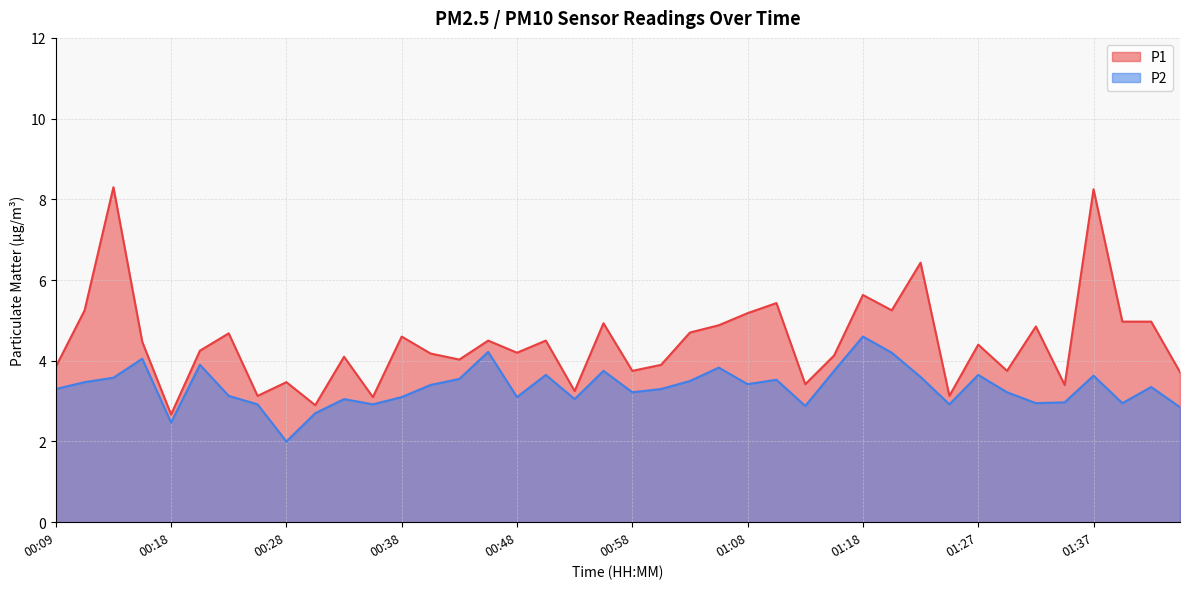

Where is P2 nearest to the value 3?

01:35